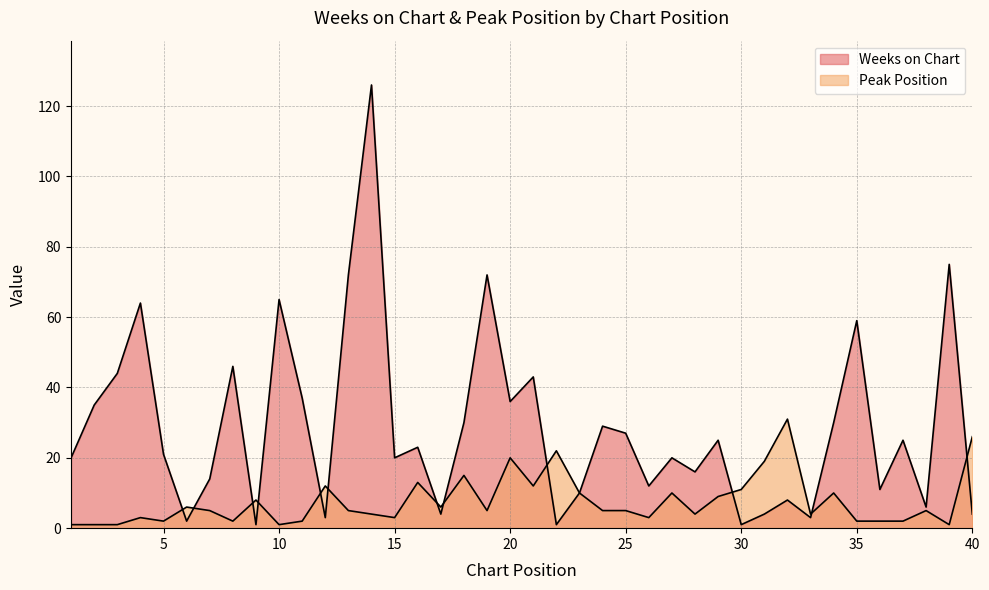

How many interior local valleys does the Peak Position series have?

11